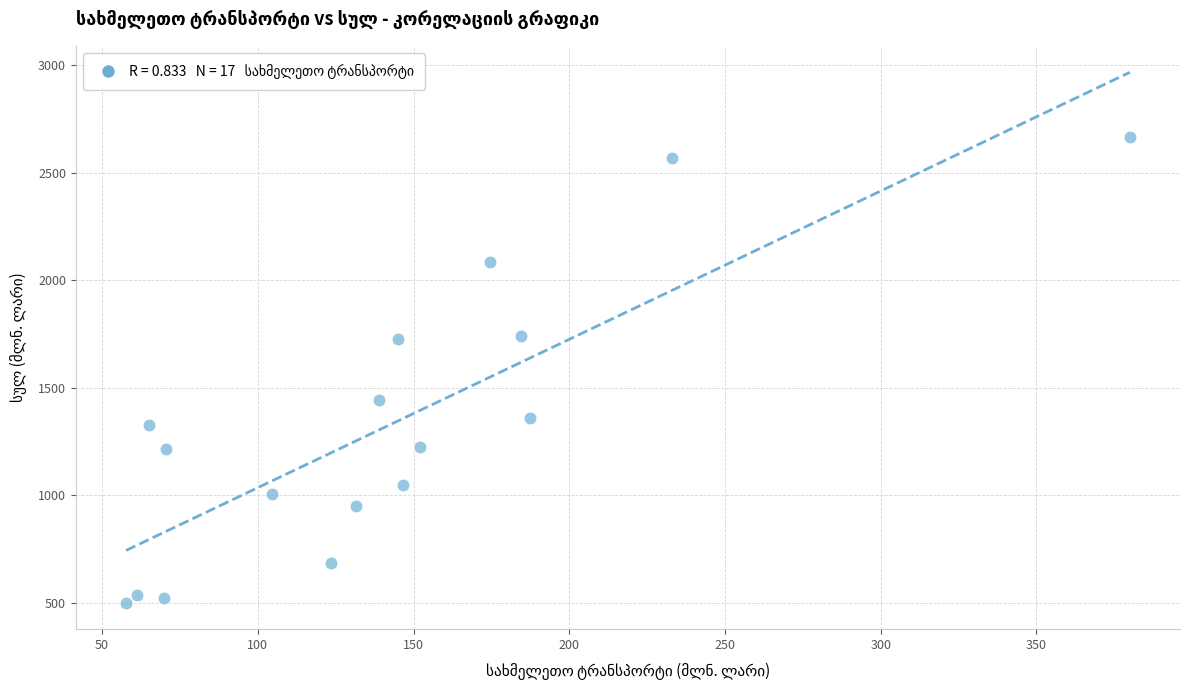

What is the range of Y values (max minus min)?

2165.7